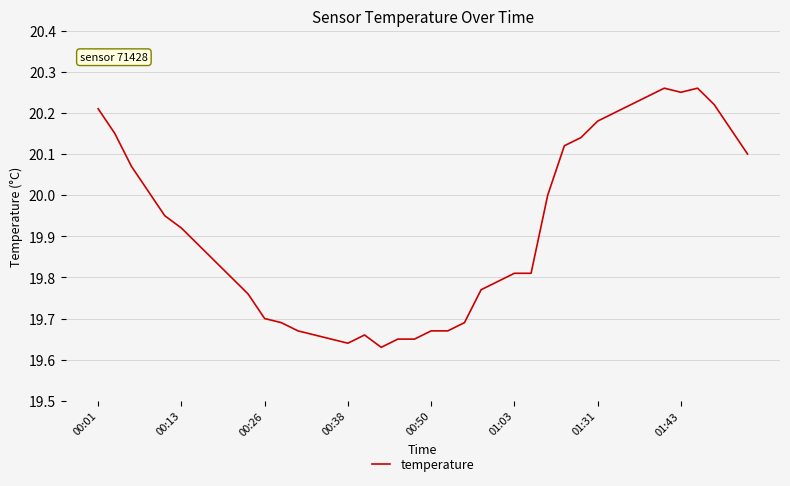

Where is the data nearest to the value 19?

17